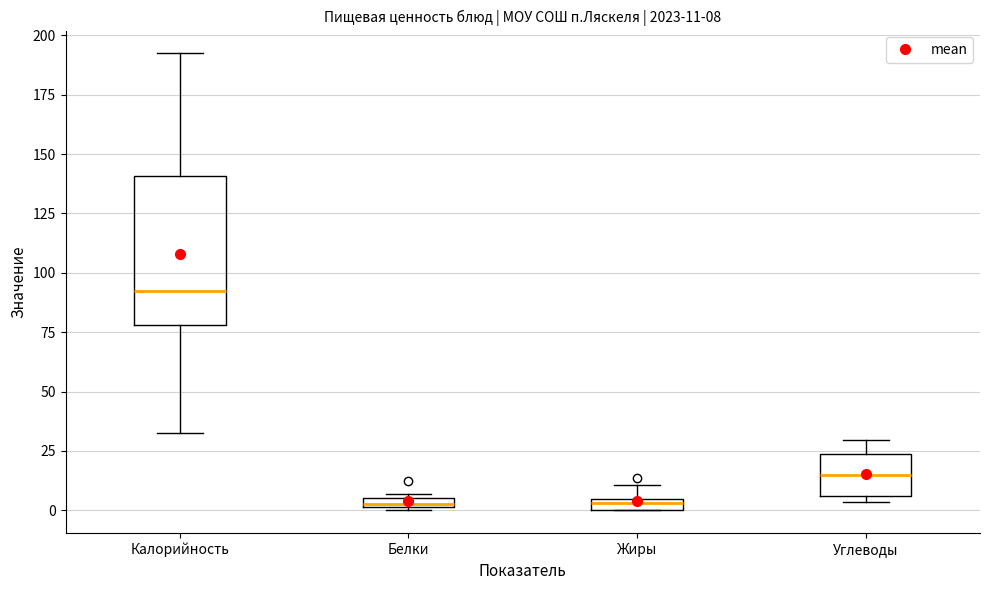

Comparing the boxes themselves (not the whiskers), which one is the tallest?

Калорийность